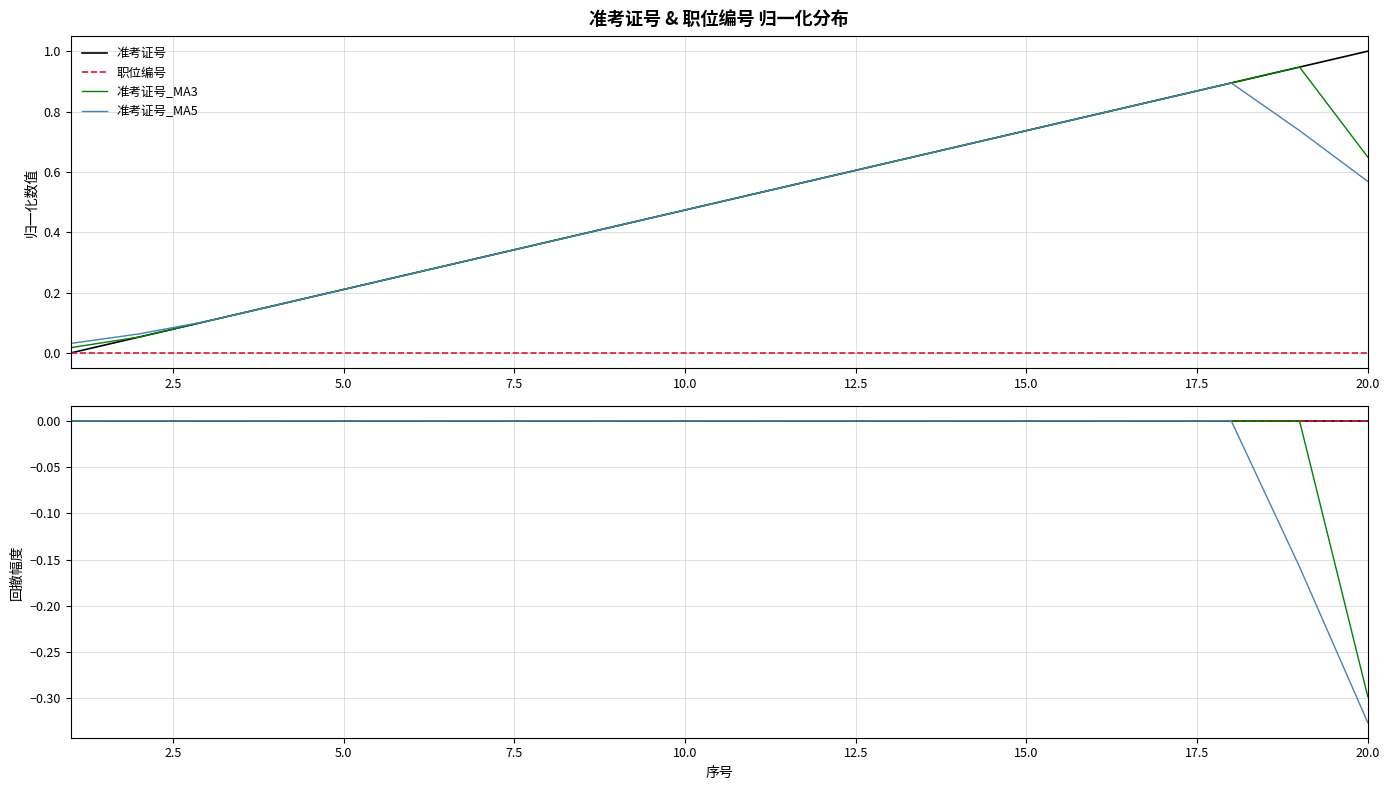

What is the minimum value shown in the chart?

-0.3